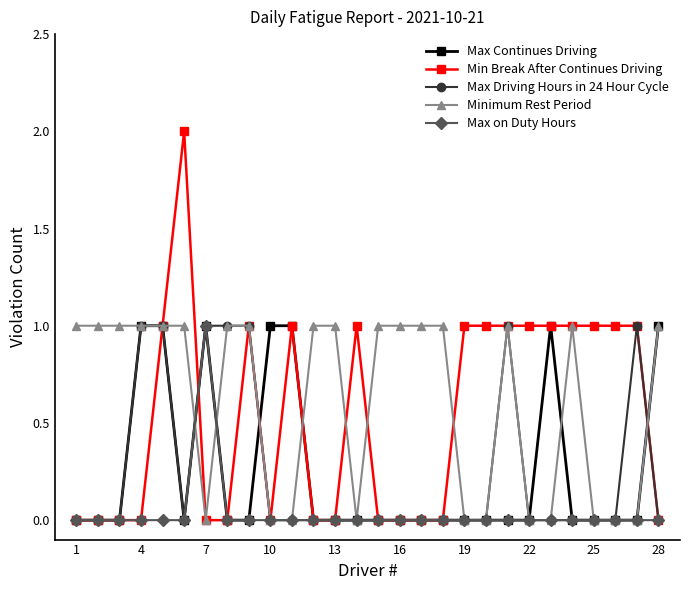

What is the greatest value displayed?

2